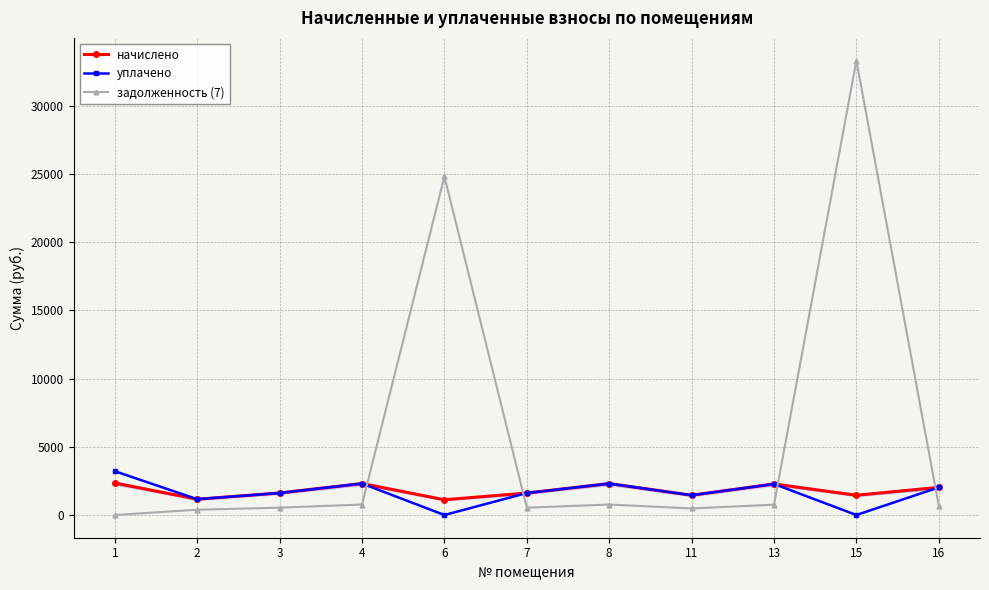

Which series has the largest range (max minus min)?

задолженность (7)